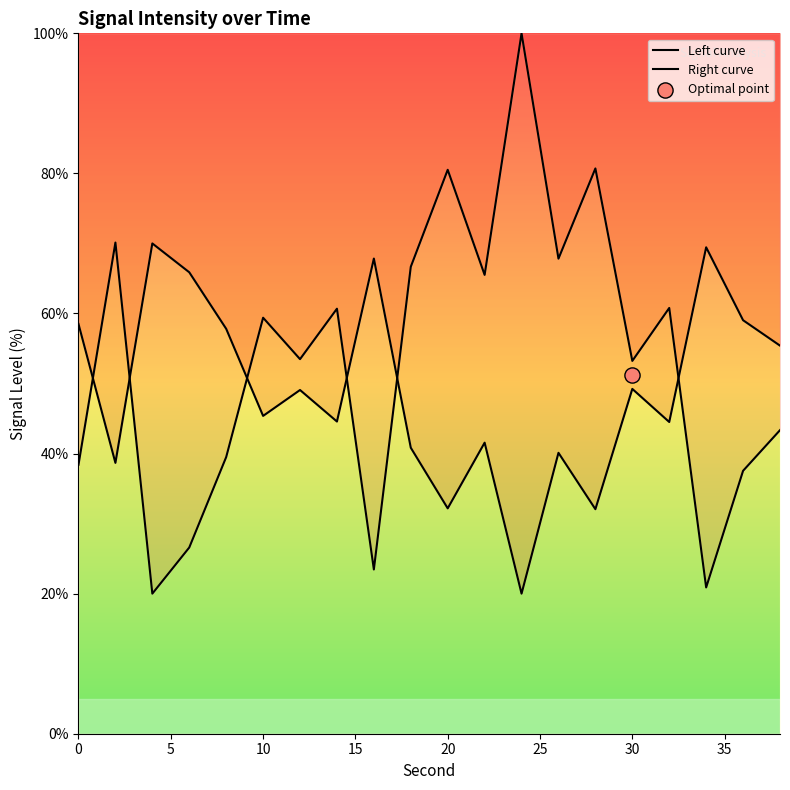

Is the value of Left curve at 10 greater than the value of Right curve at 35?

No